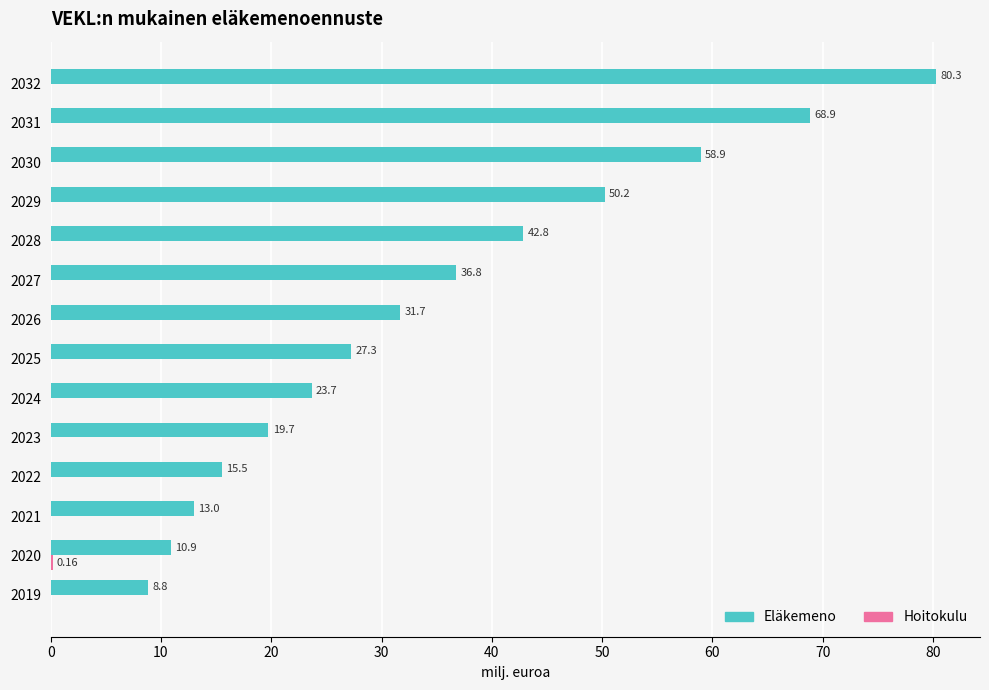

What is the sum of the Eläkemeno values at 2027 and 2022?

52.3